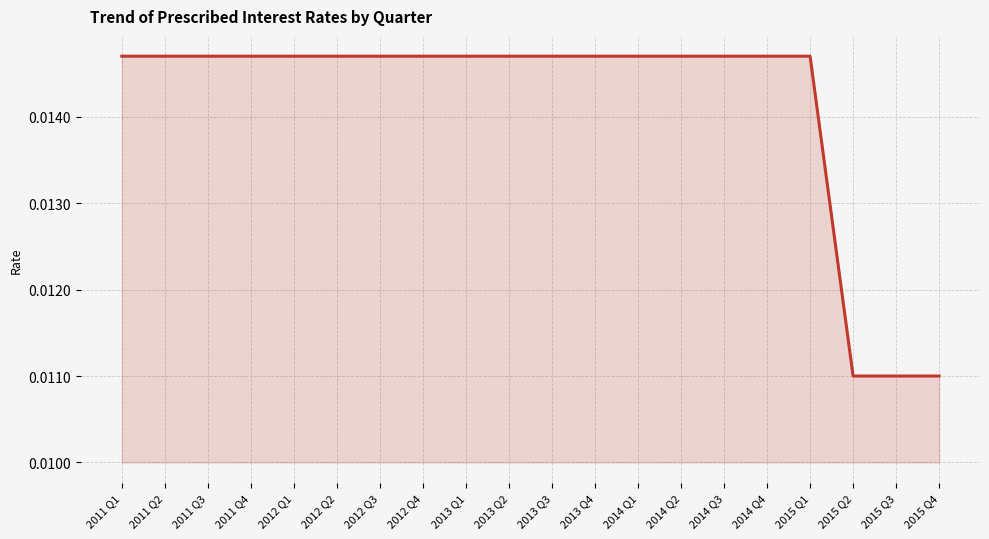

What position from the right is 2012 Q2?

15